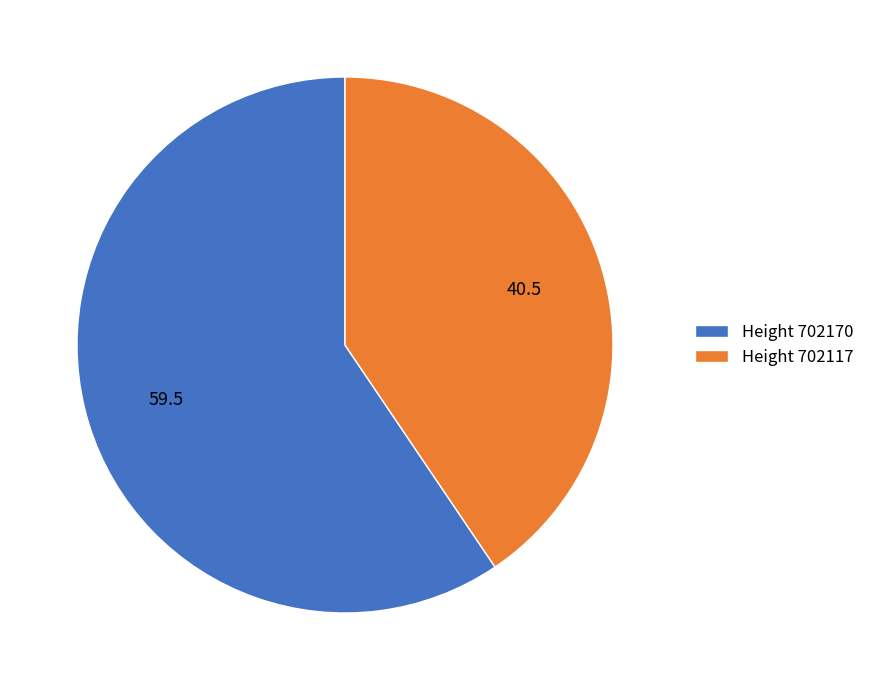

Does any single category account for the majority?

Yes